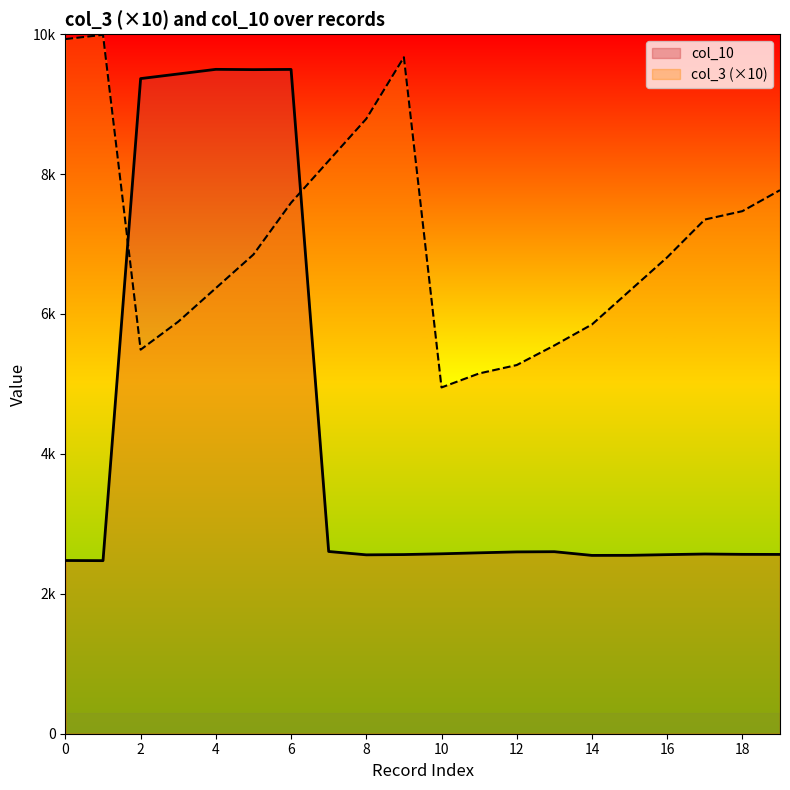

What is the sum of the col_3 values at 9 and 8?

18460